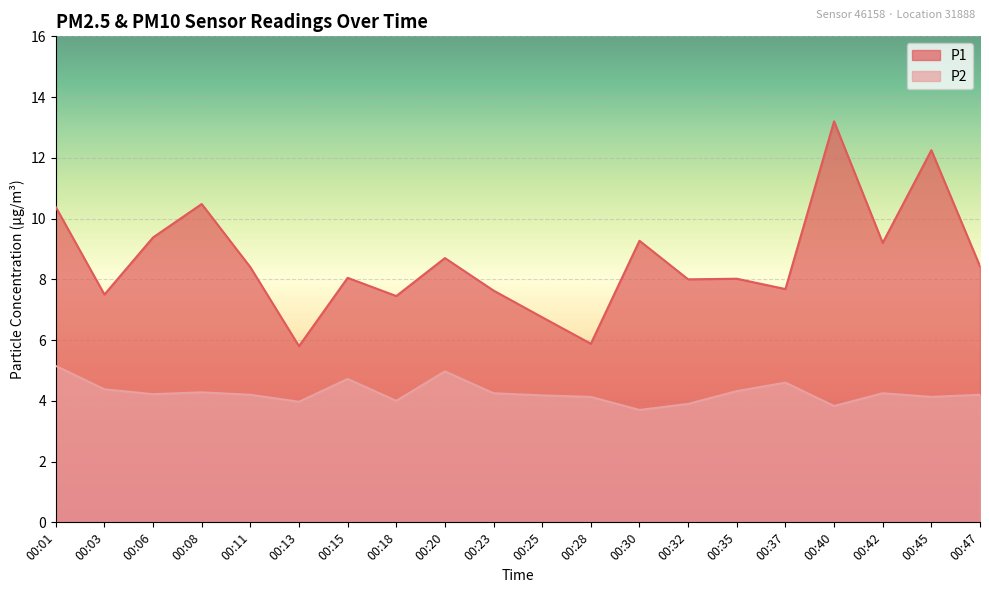

The value of P2 at 00:08 is 4.3. True or false?

True